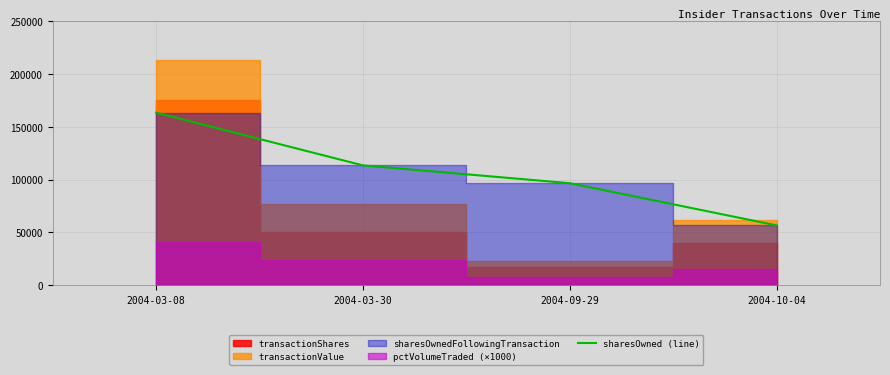

True or false: the data has more than 2 interior local peaks.

False